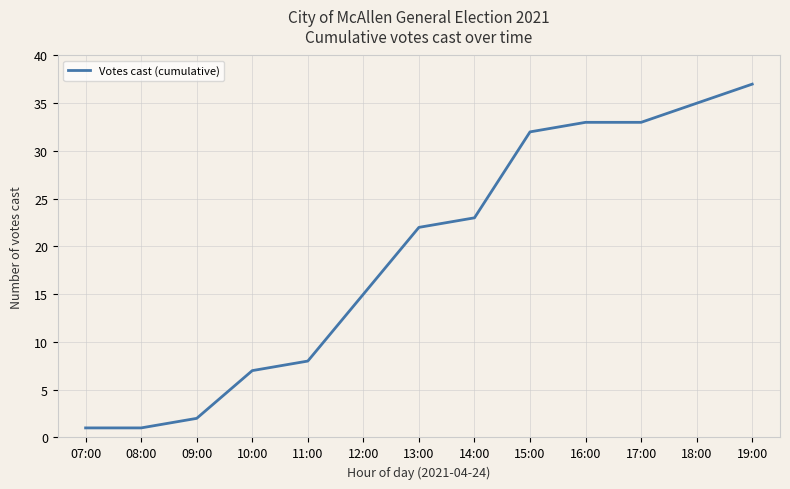

Is it true that the value at 14:00 is 8?

False